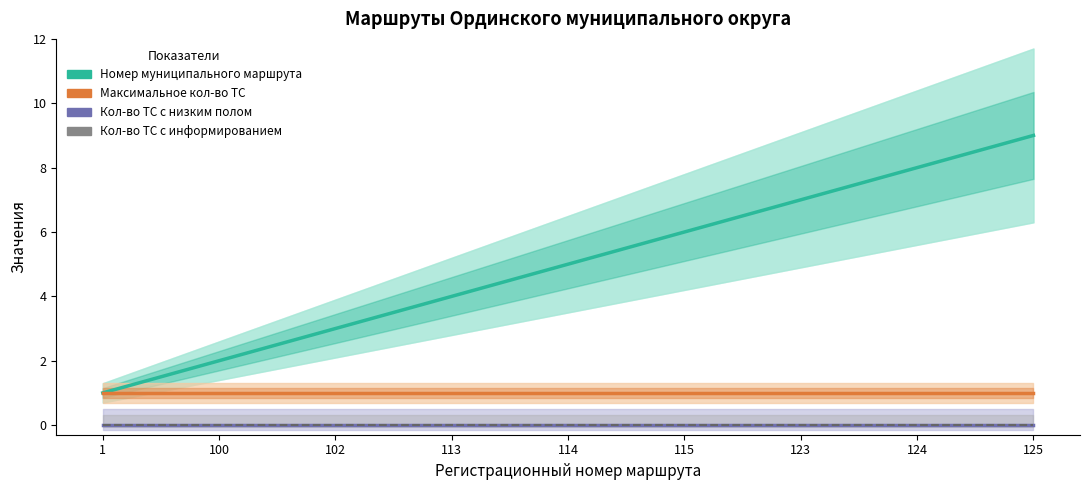

What is the sum of all Максимальное количество транспортных средств values?

9